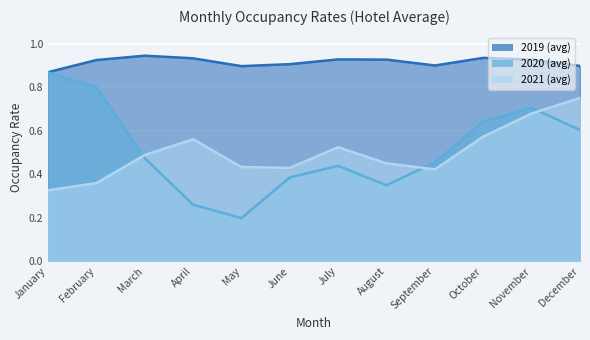

What is the difference between the 2020 (avg) values at July and January?

0.4